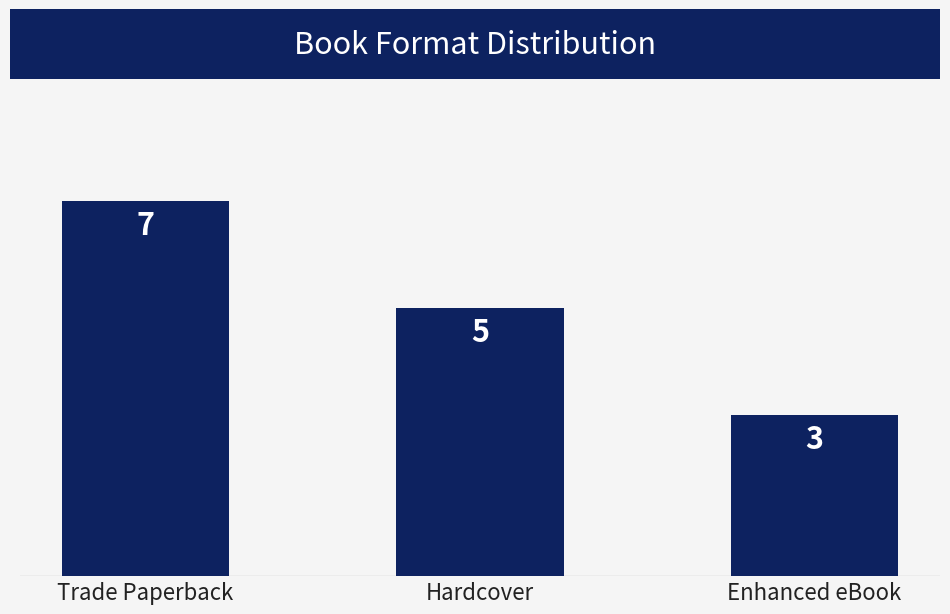

Which has a higher value, Enhanced eBook or Trade Paperback?

Trade Paperback